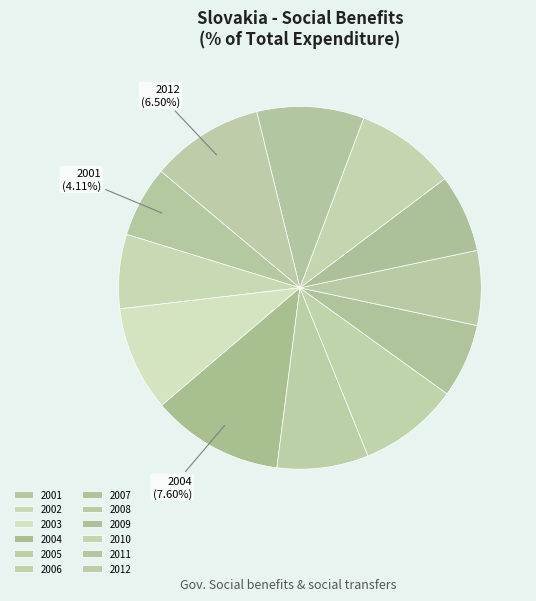

Is the sum of 2003 and 2002 greater than half?

No